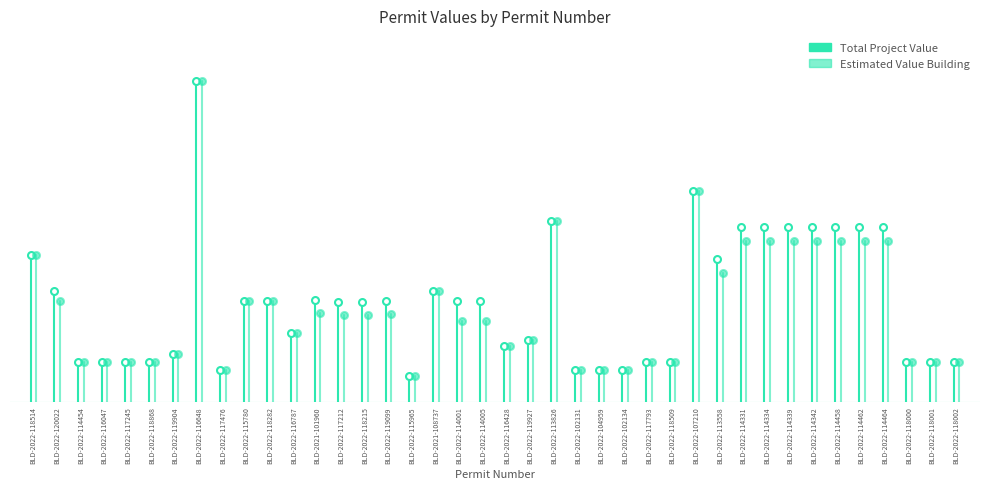

True or false: Total Project Value has a value of -154000 at BLD-2022-118514.

False